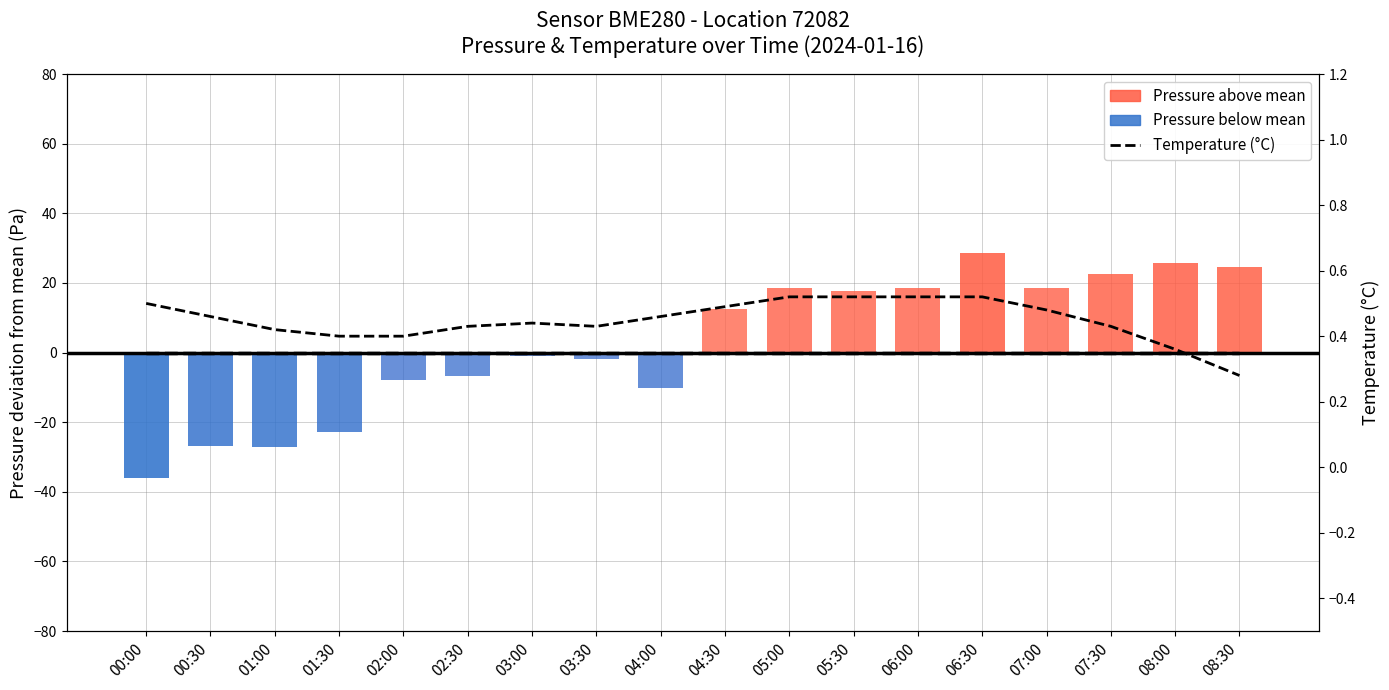

Count the number of categories in the chart.

18